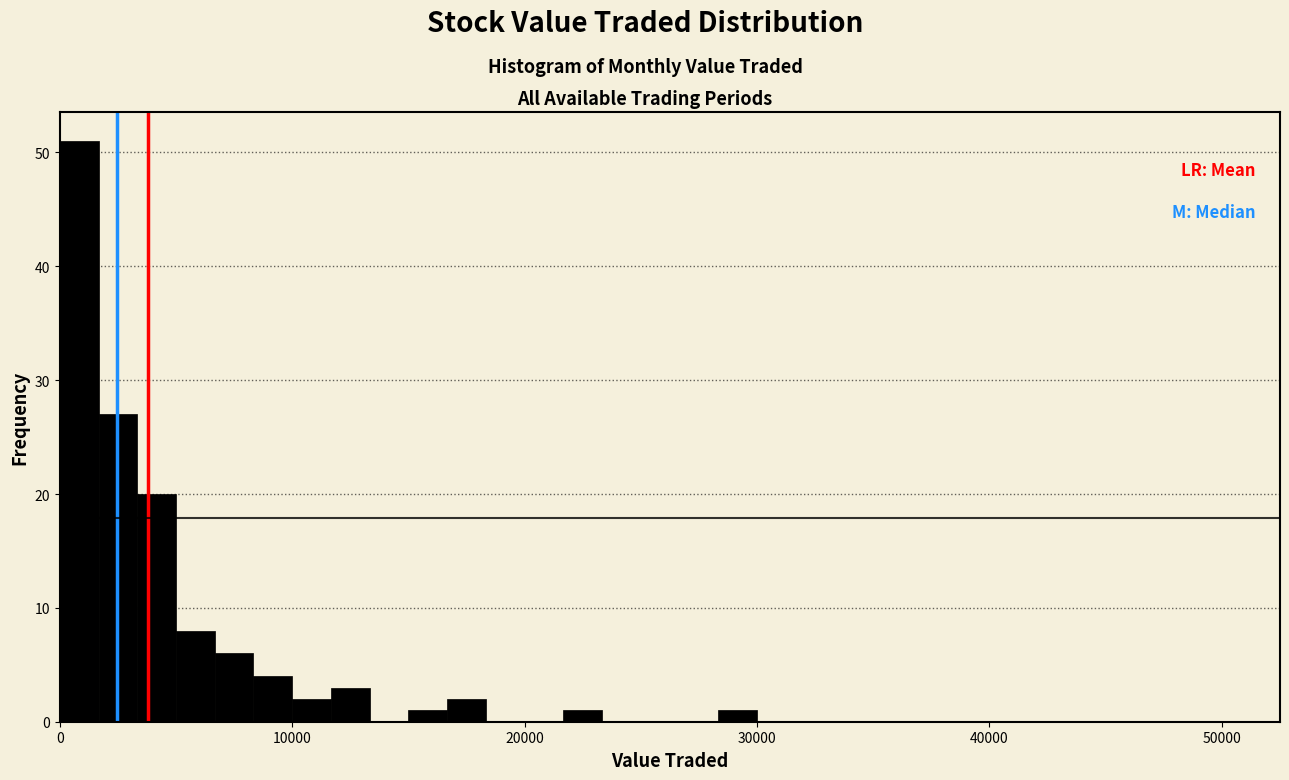

Around what value on the x-axis is the tallest bar? Give the approximate position of its centre, as read against the axis.

1000